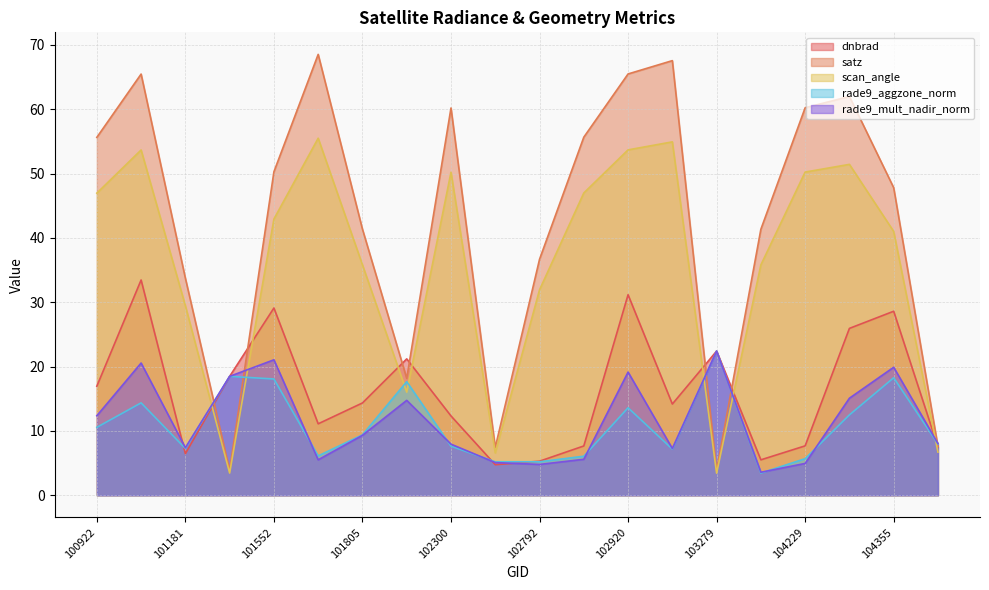

How many interior local peaks does the dnbrad series have?

6